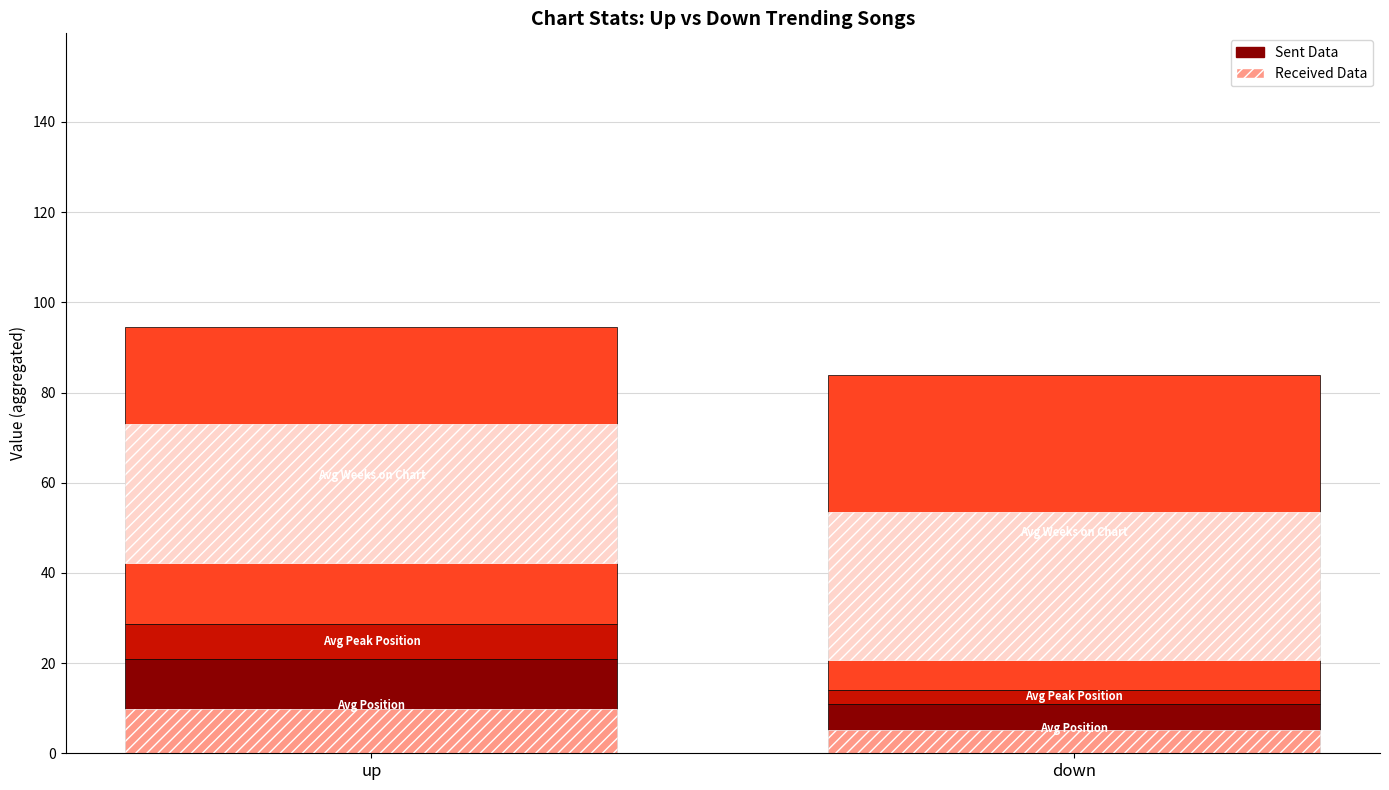

Which has a higher value, up or down?

up